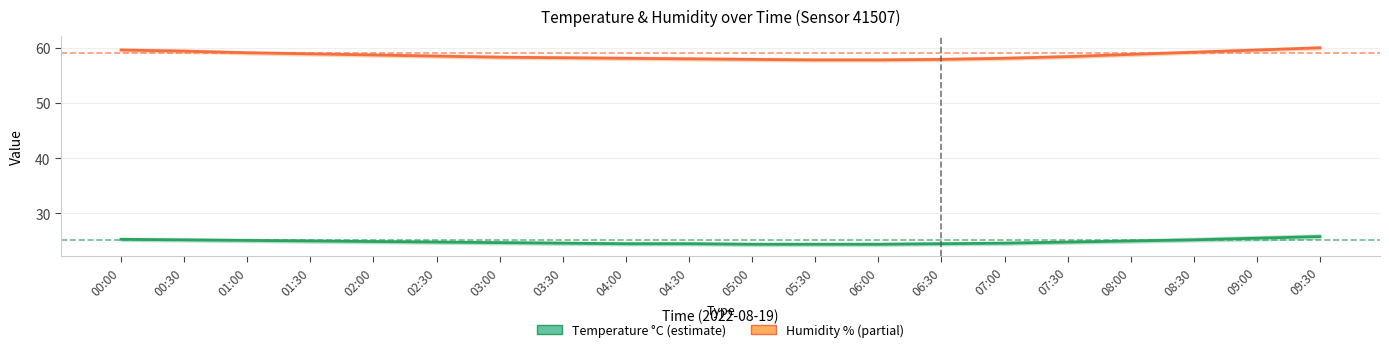

What is the value of the Temperature (°C) point at the 17th from the left?

25.0